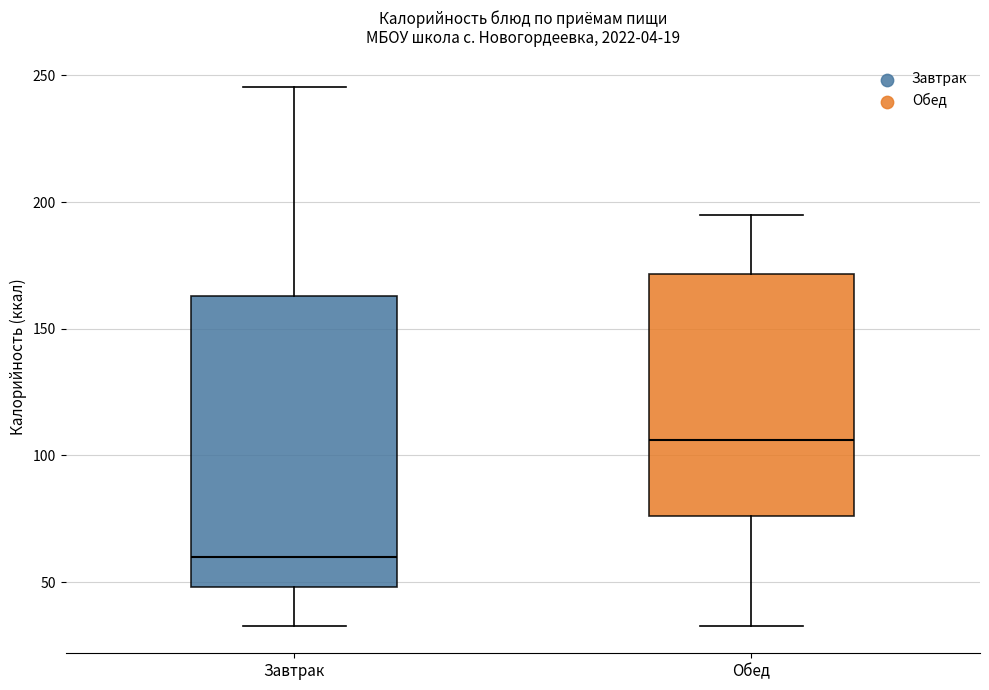

Reading left to right, transcribe this box plot: for each box, give where its median line is, the range the box spans, and where its two whiskers end, as read against the y-axis. The values are not printed on the chart, so give them approximately, as read against the axis.

Завтрак: median 60, box 50 to 165, whiskers 35 to 245
Обед: median 105, box 75 to 170, whiskers 35 to 195